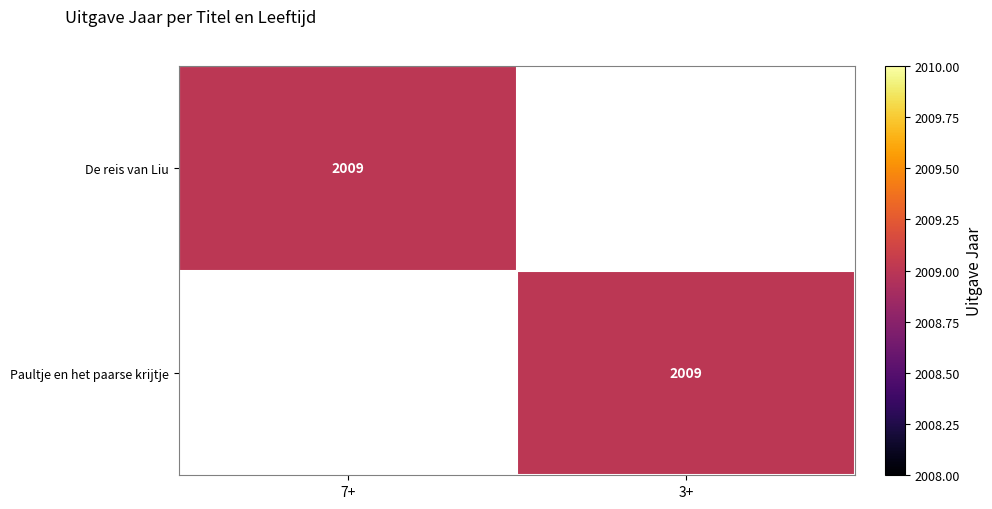

True or false: Paultje en het paarse krijtje has a value of 3372 at 3+.

False